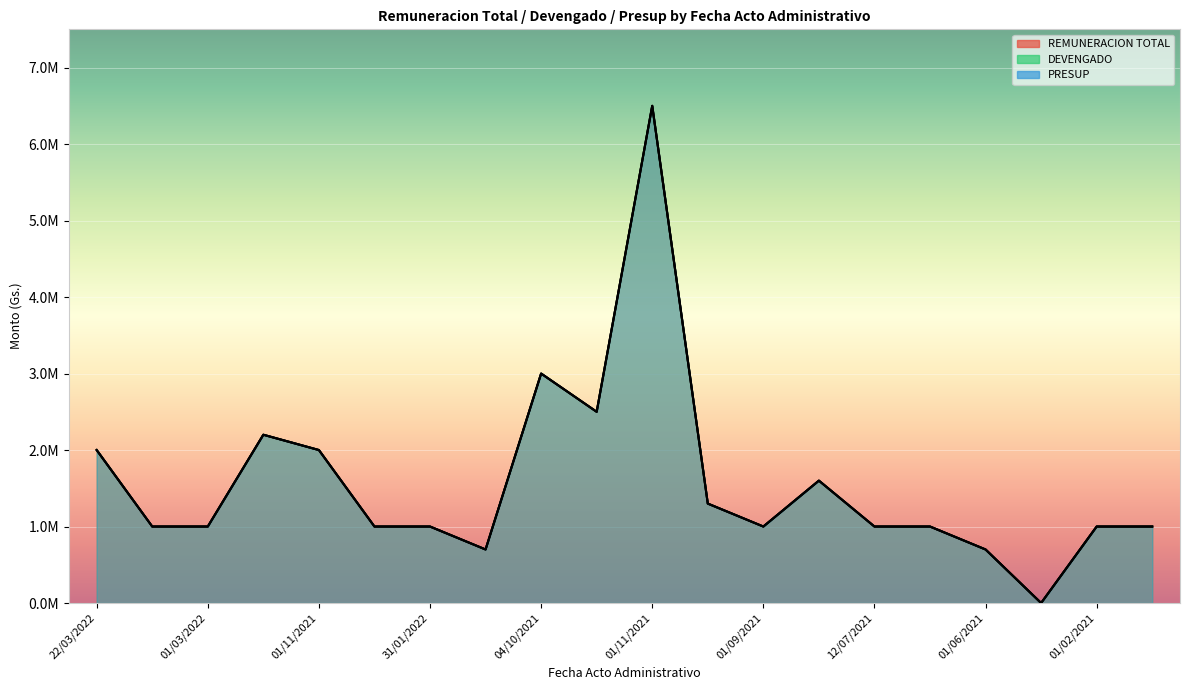

In PRESUP, how many points are higher than both neighbors (excluding endpoints)?

4